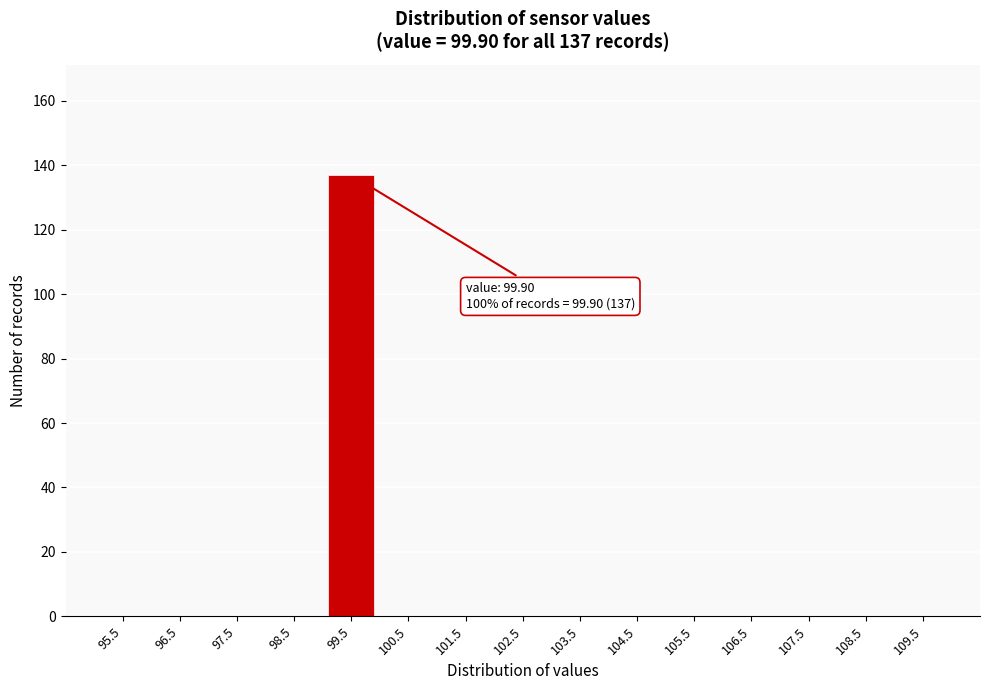

Which range on the x-axis has the tallest bar?

99 to 100